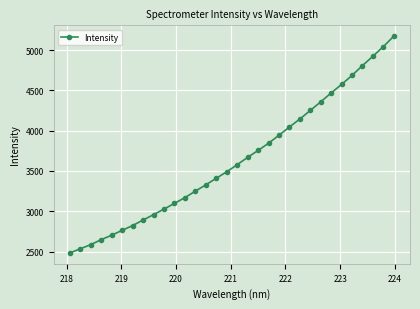

What is the maximum value shown in the chart?

5173.2